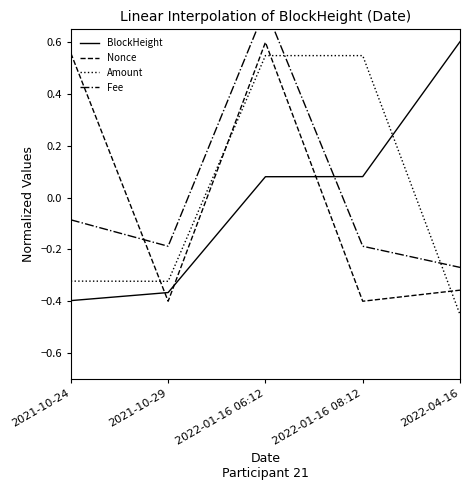

True or false: BlockHeight has a value of 0.1 at 2022-01-16 06:12.

True